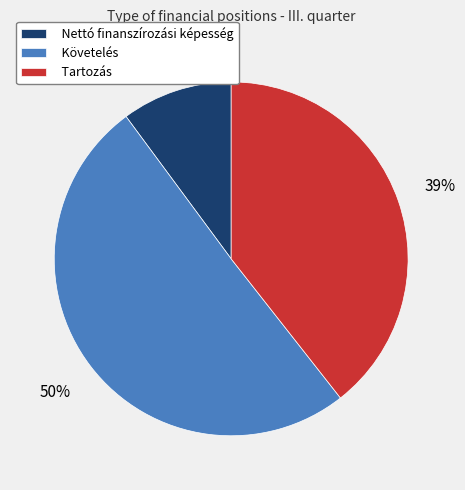

True or false: Tartozás accounts for 39% of the total.

True